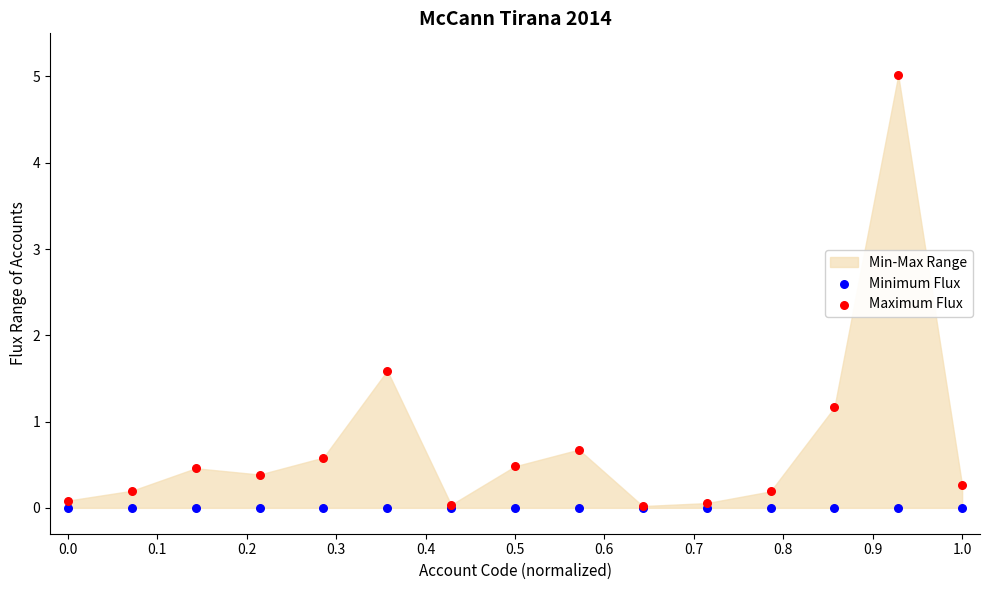

In the Maximum Flux series, what Y value is closest to 2?

1.6